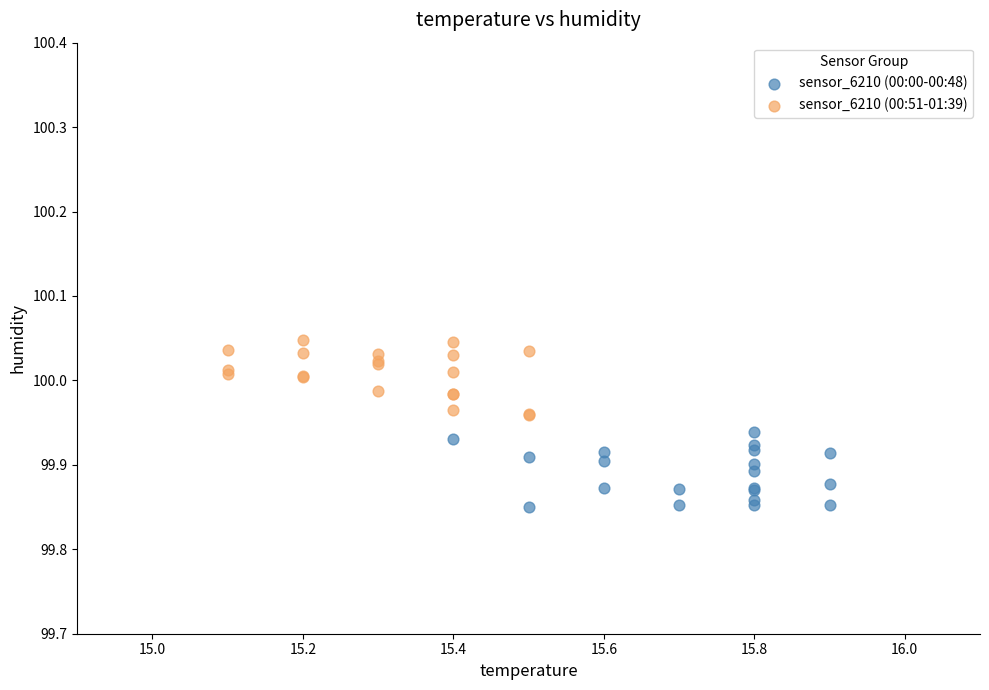

Which series contains the lowest Y value?

sensor_6210 (00:00-00:48)